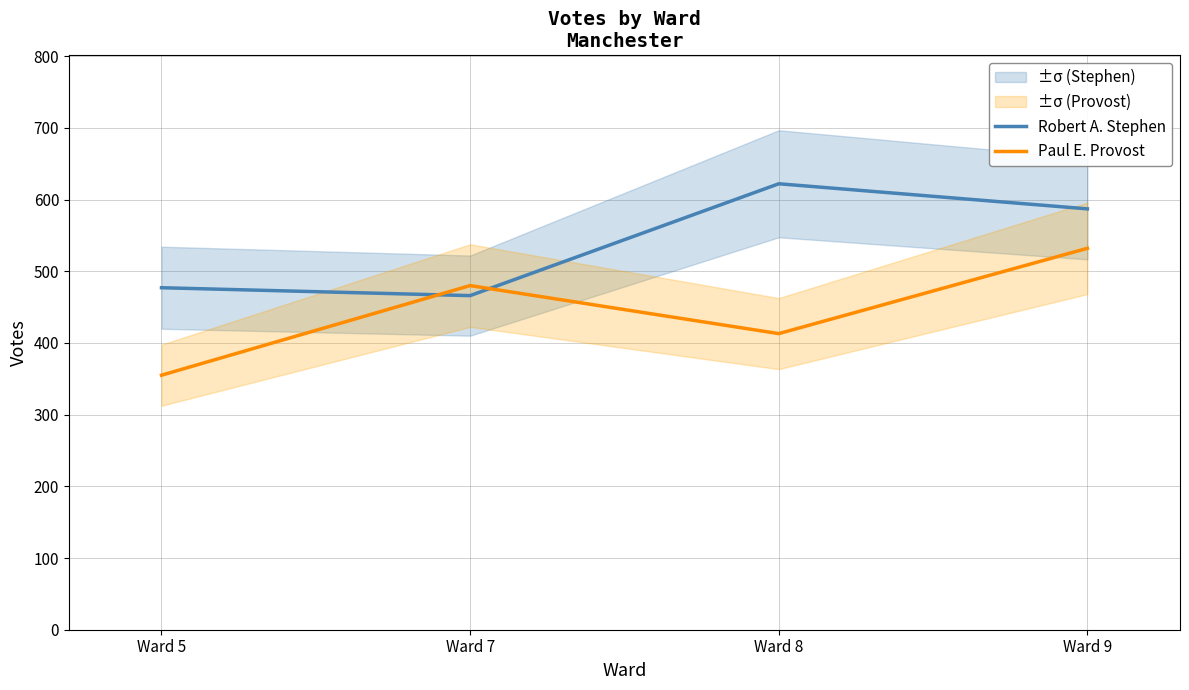

Which series has the widest spread of values?

Paul E. Provost